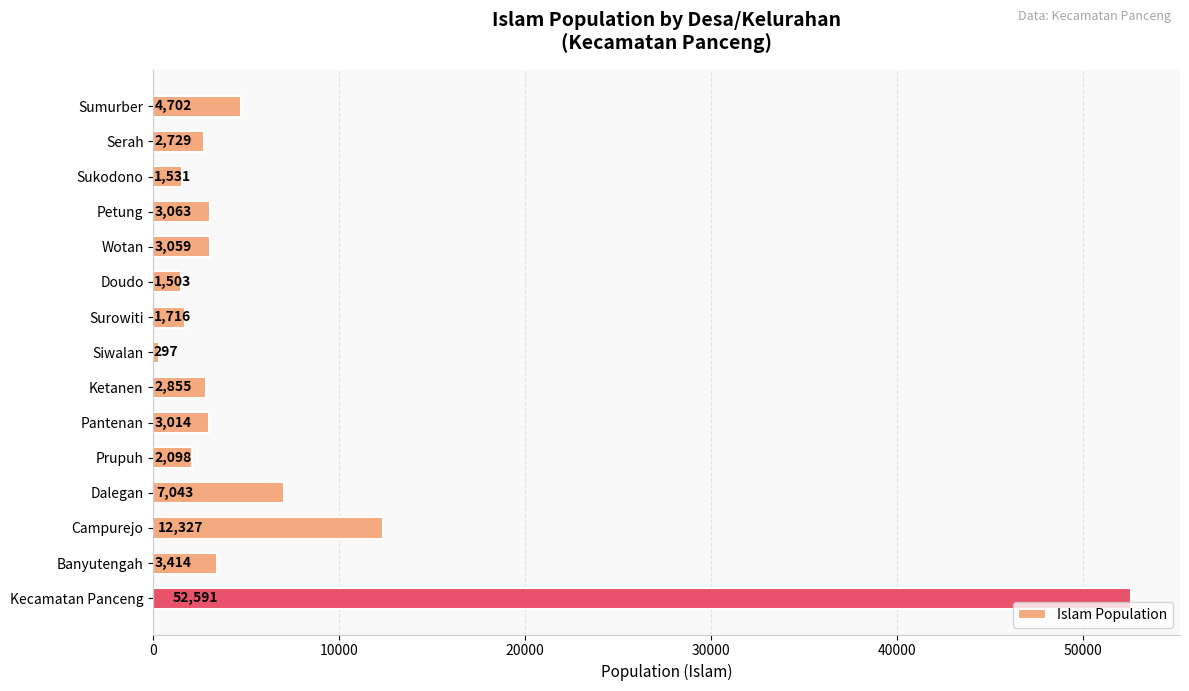

What is the label of the 9th bar from the top?

Ketanen